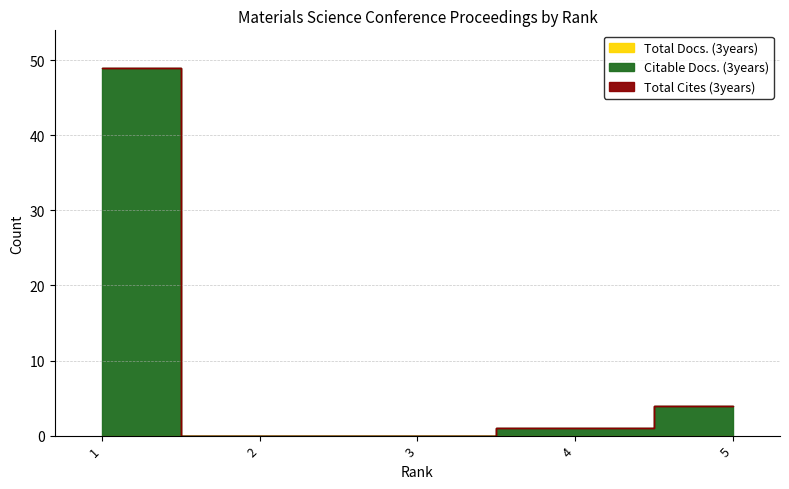

How many lines are shown in the chart?

3